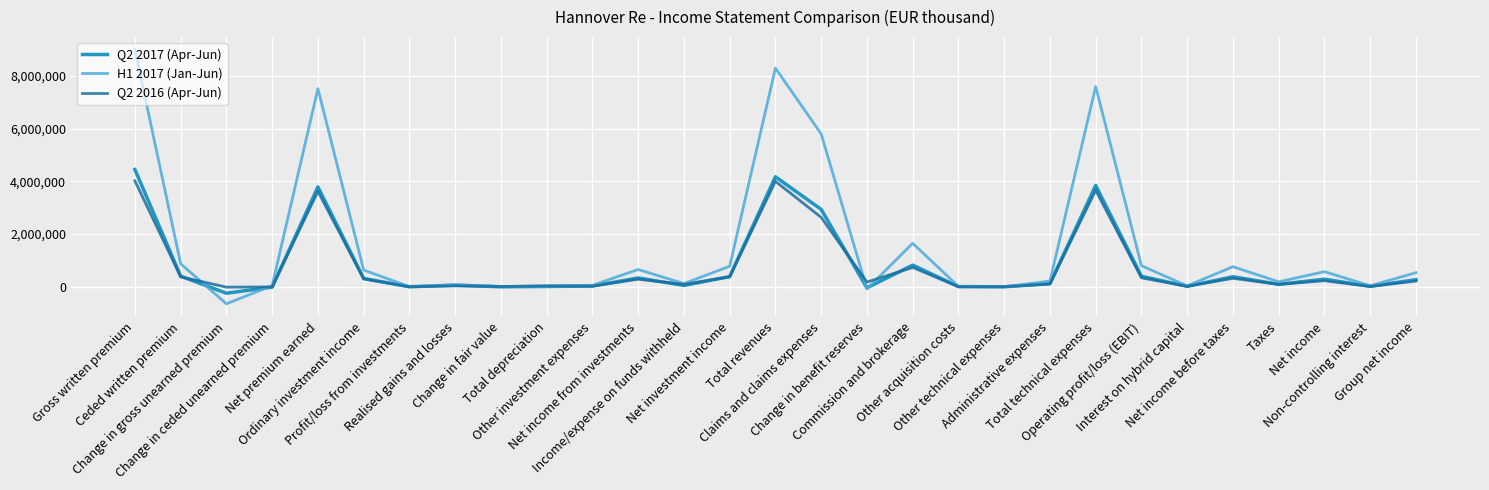

What is the sum of all Q2 2016 (Apr-Jun) values?

21731491